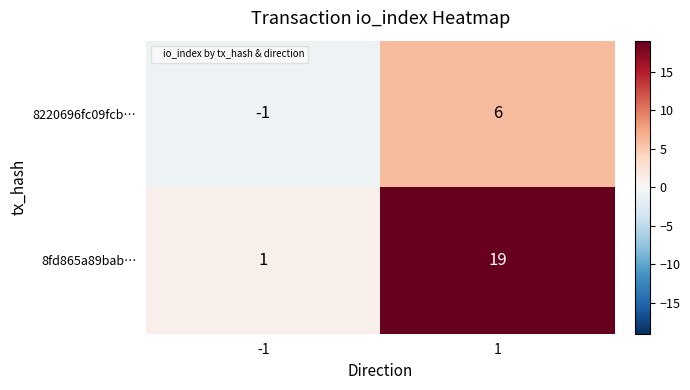

What is the approximate value of 8fd865a89bab… at 1, to the nearest 5?

20